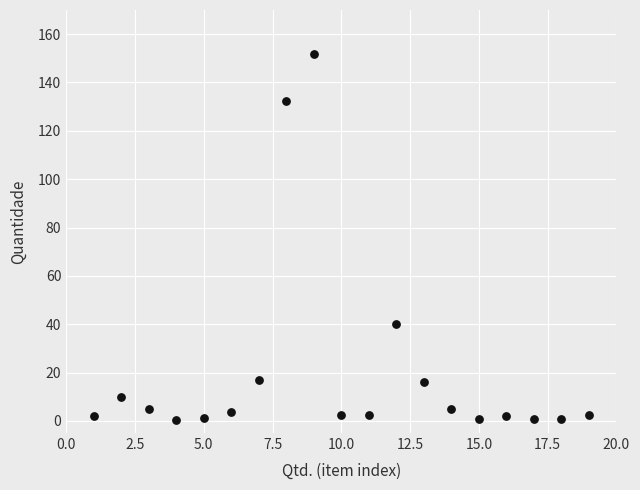

What Y value in the scatter plot is closest to 76?

40.2